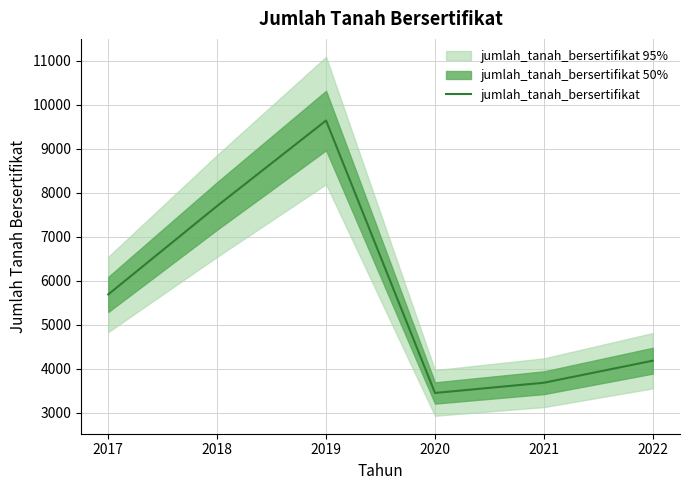

Where does the data first go above 5691?

2018